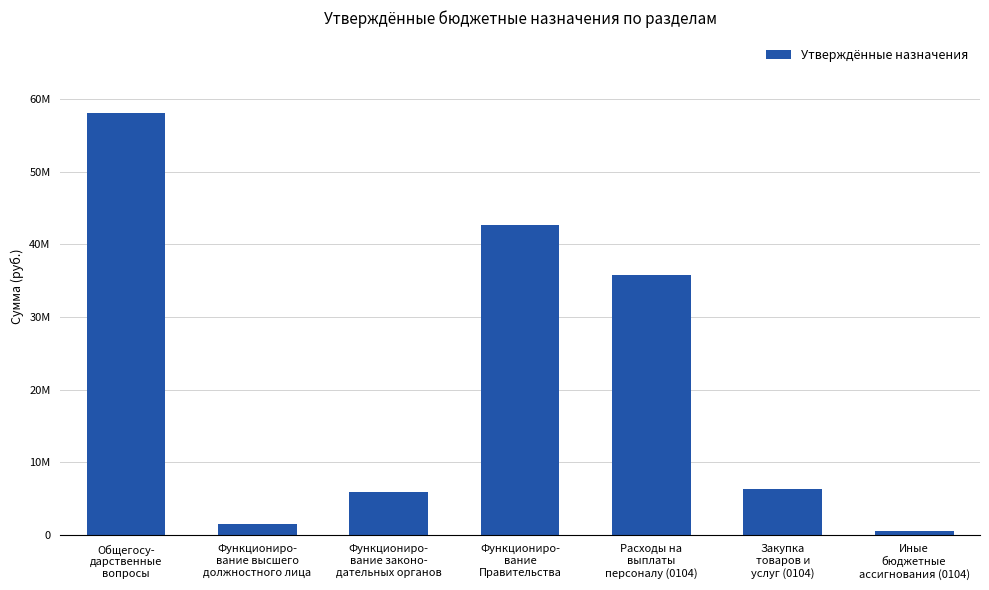

Does the chart contain any negative values?

No